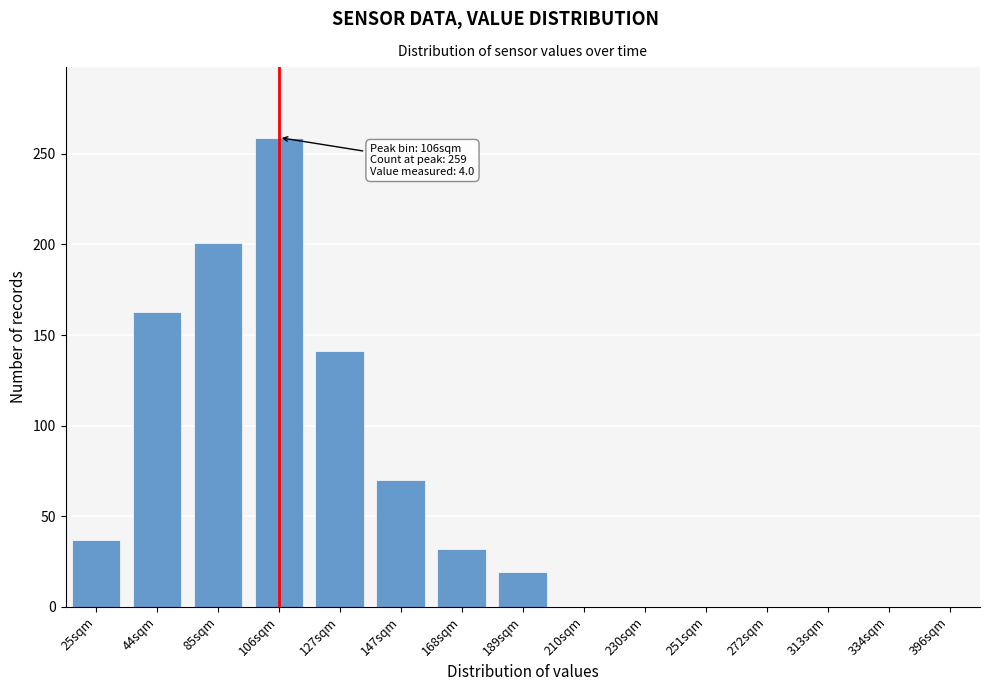

Reading left to right, transcribe all the data shown in this chart.

25sqm=37	44sqm=163	85sqm=201	106sqm=259	127sqm=141	147sqm=70	168sqm=32	189sqm=19	210sqm=0	230sqm=0	251sqm=0	272sqm=0	313sqm=0	334sqm=0	396sqm=0